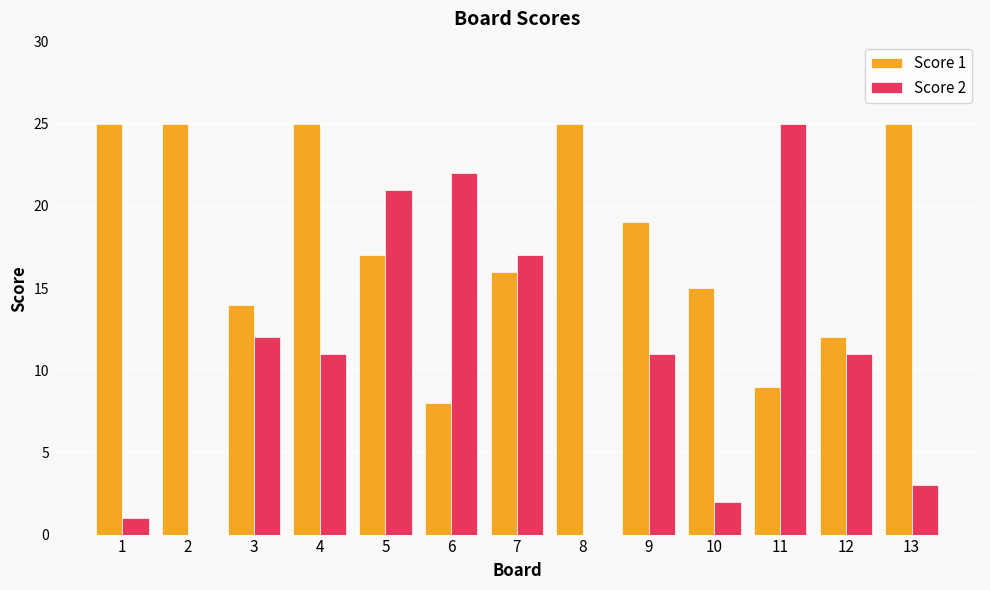

What is the maximum value shown in the chart?

25